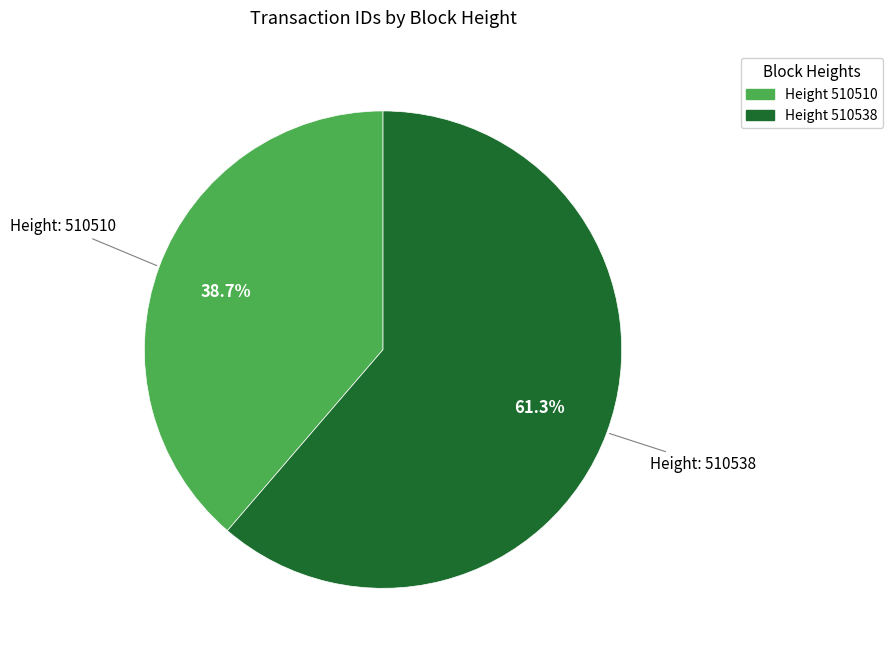

Is there any slice that represents more than half of the pie?

Yes